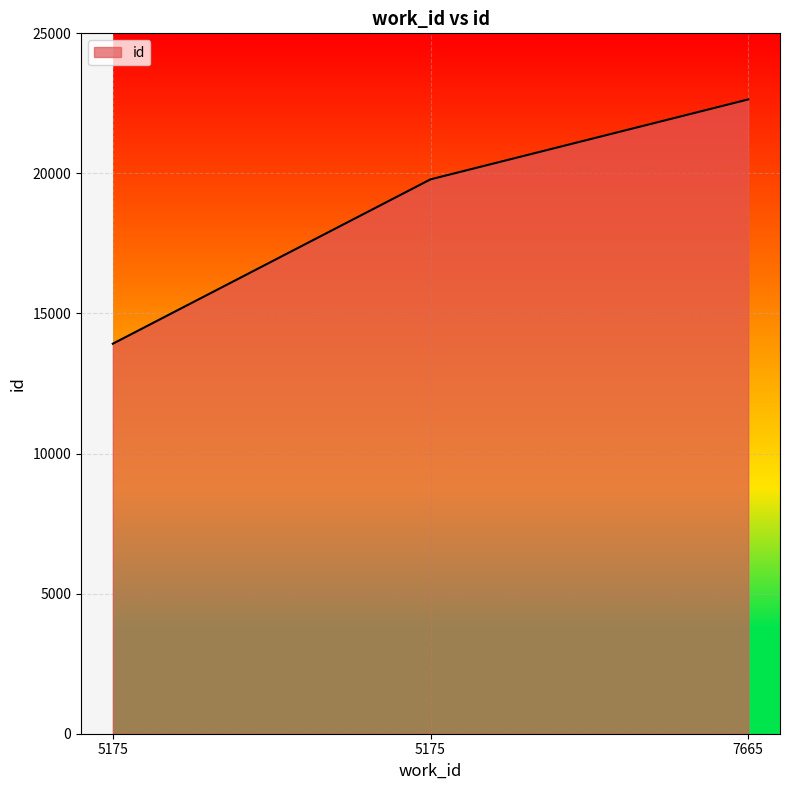

How many distinct data groups are displayed?

1